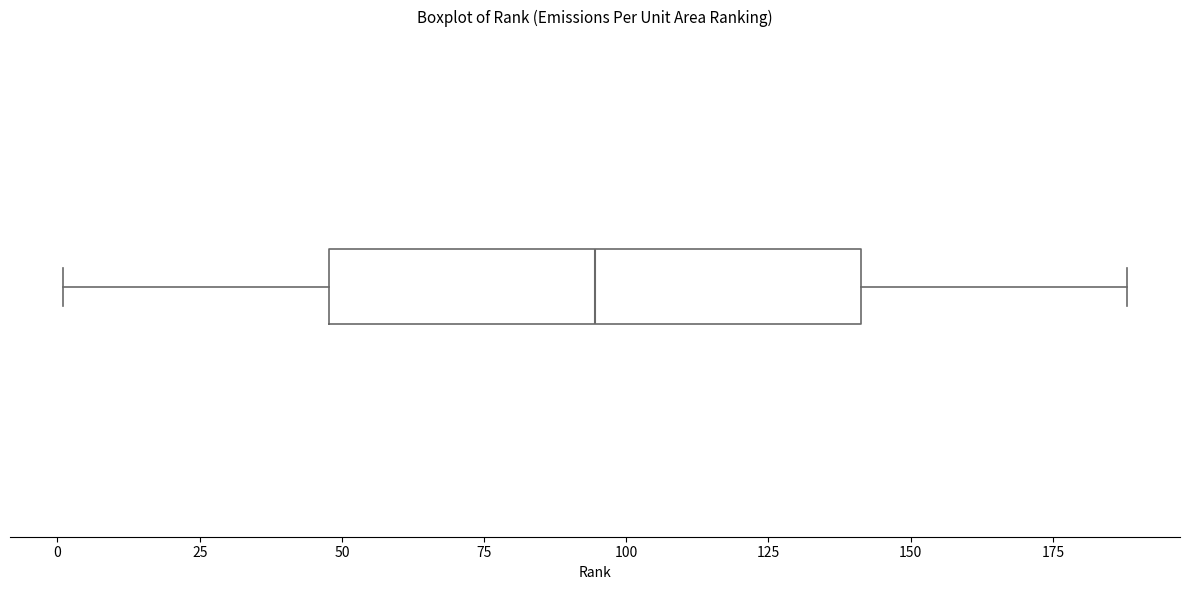

Read this box plot against the x-axis: the position of the median line, the range covered by the box, and the ends of both whiskers. The values are not printed on the chart, so give them approximately, as read against the axis.

median 95, box 50 to 140, whiskers 0 to 190